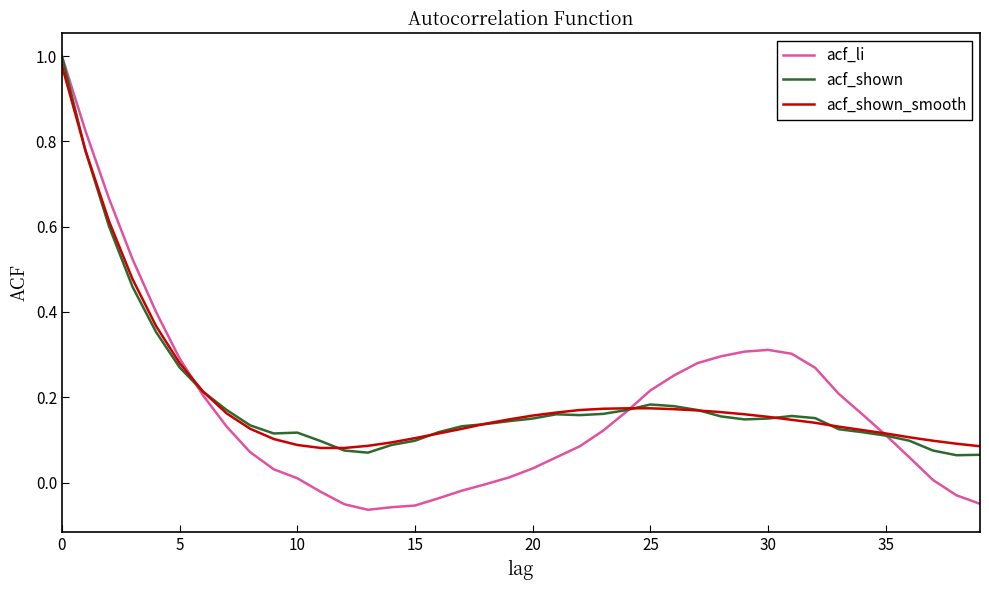

Does the chart have visible grid lines?

No